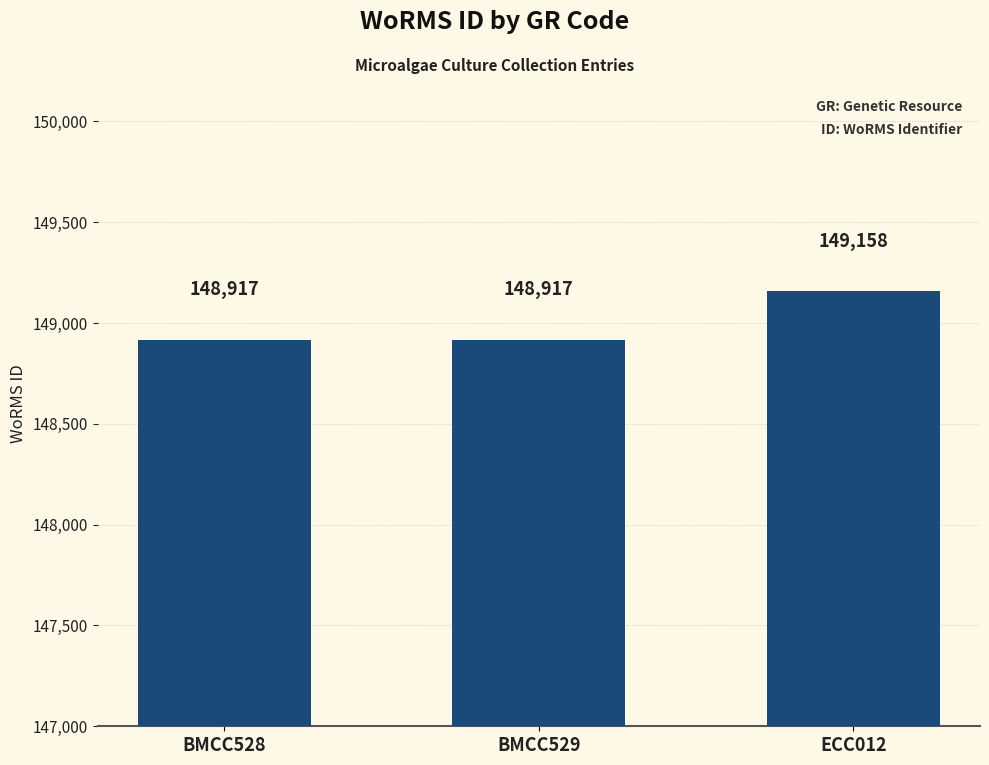

How many bars are there in total?

3